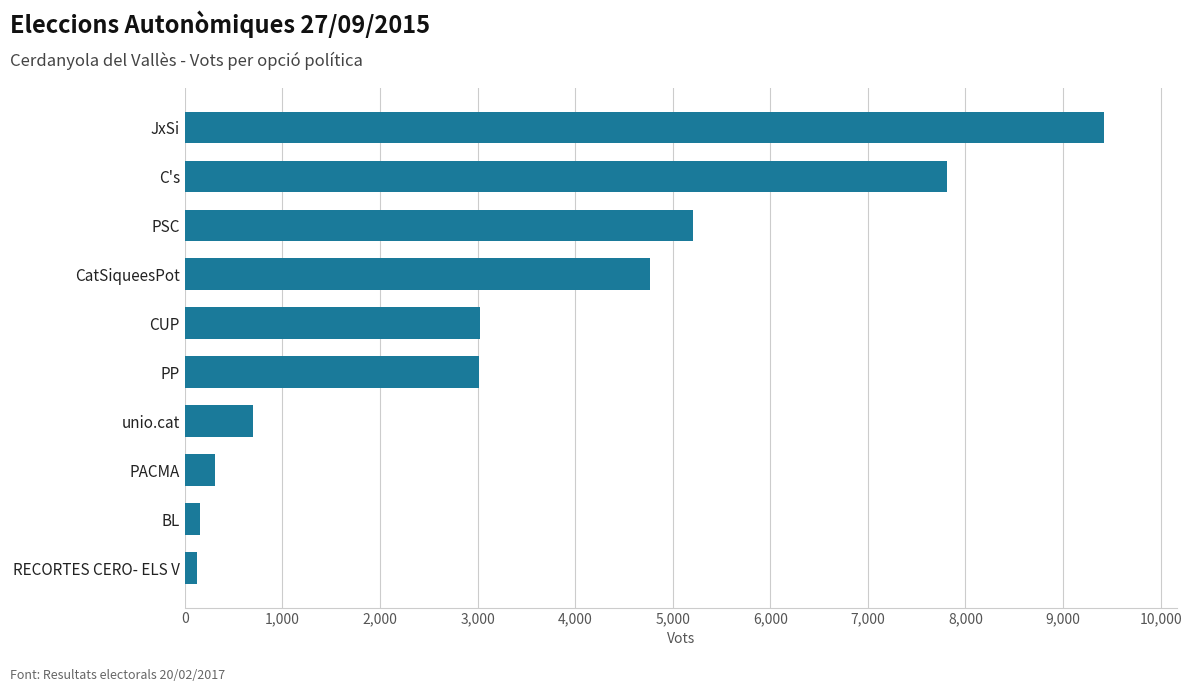

What is the sum of all values?

34521